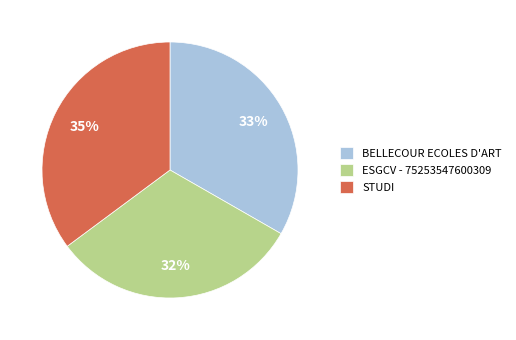

Which has a higher value, BELLECOUR ECOLES D'ART or STUDI?

STUDI